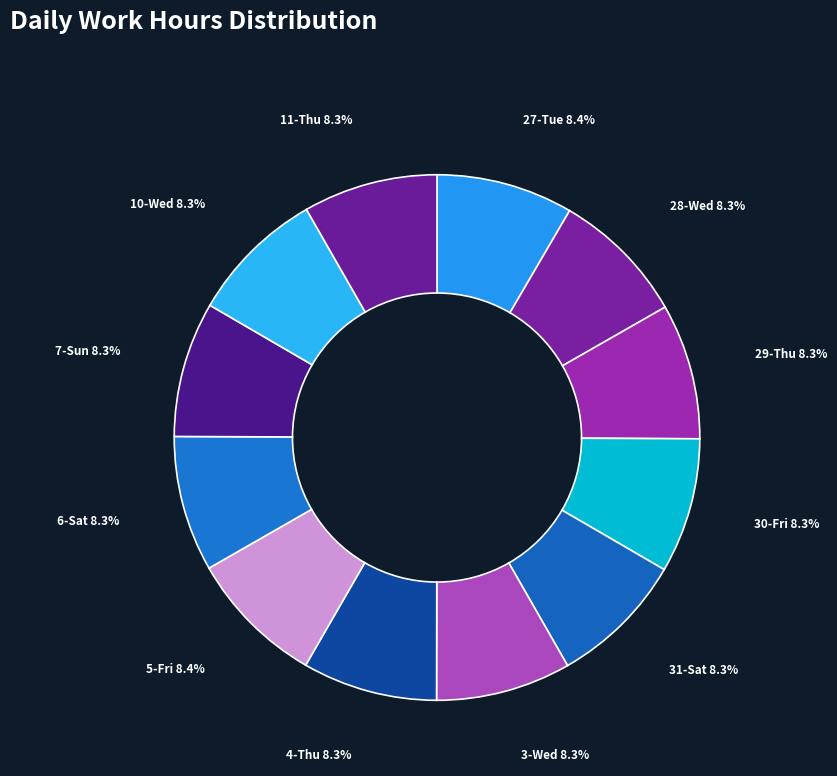

Do 31-Sat and 27-Tue together represent more than half of the pie?

No